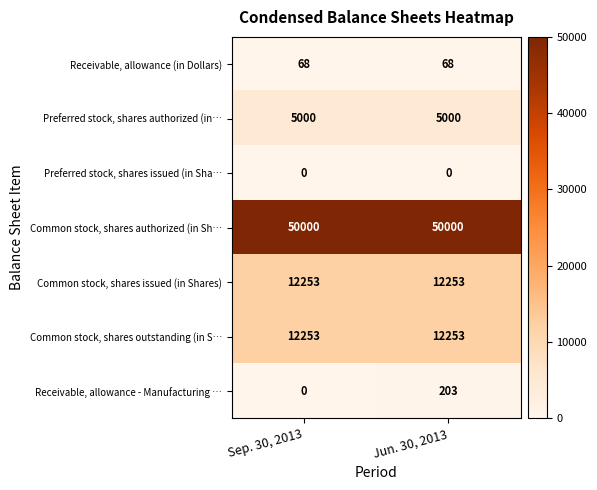

Which series has the largest total across all categories?

Common stock, shares authorized (in Sh…